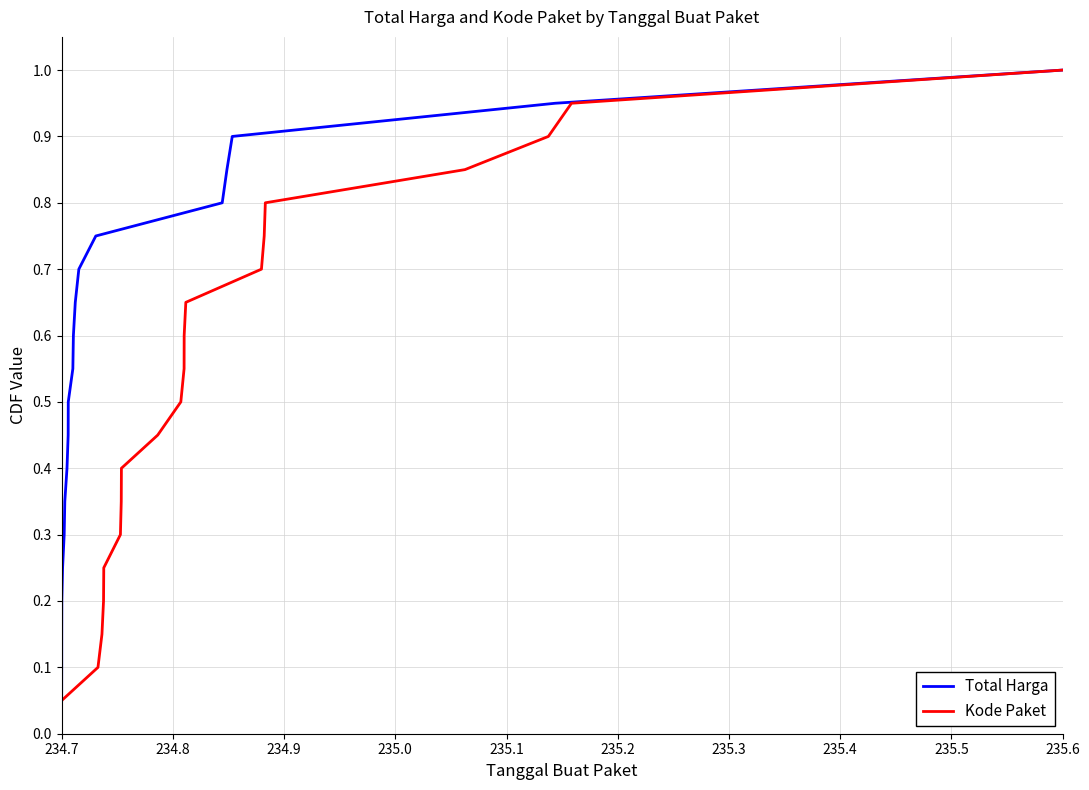

Which series has the widest spread of values?

Total Harga